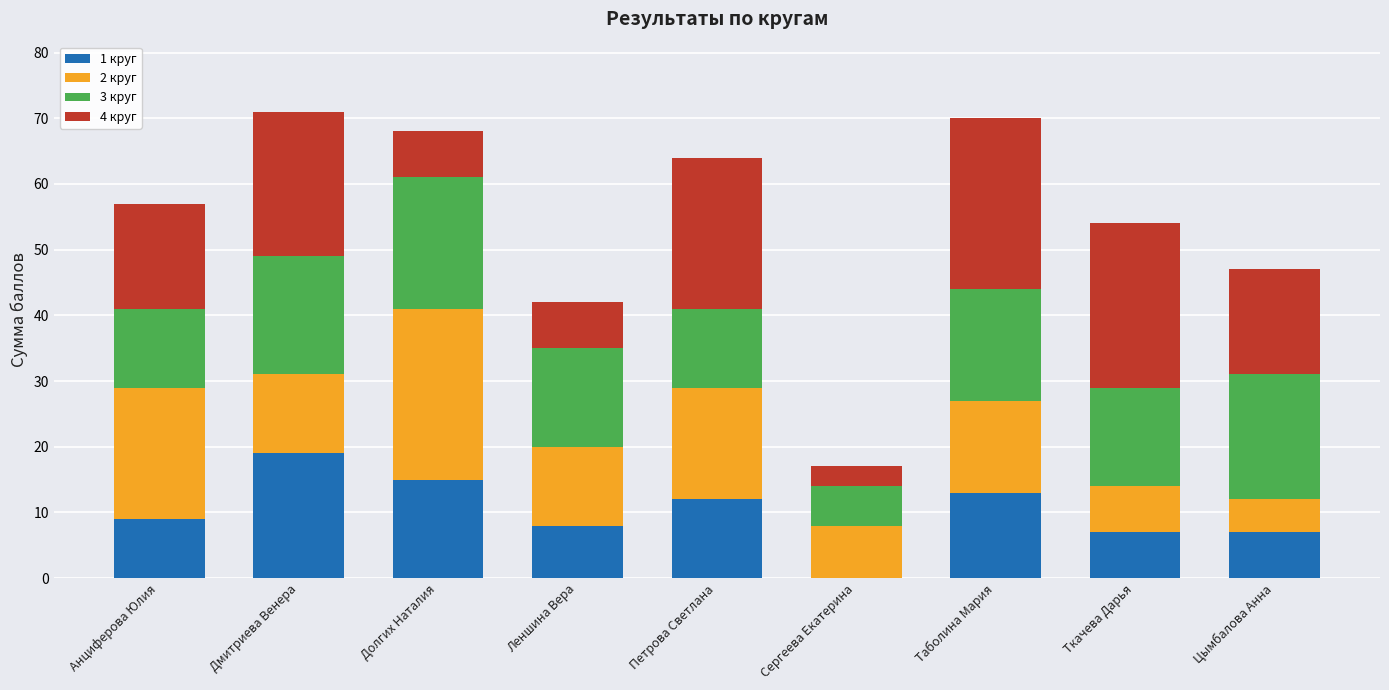

True or false: 1 круг has a value of 0 at Сергеева Екатерина.

True